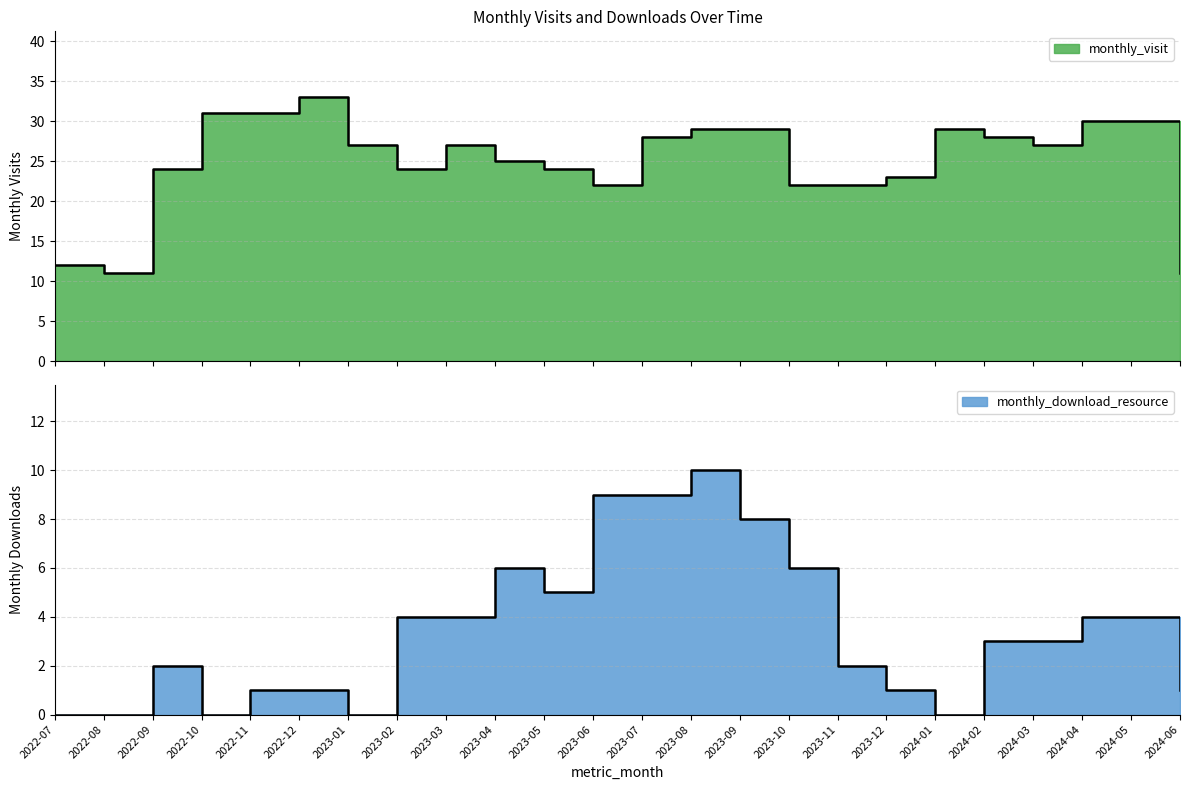

What is the sum of the monthly_visit values at 2023-04 and 2023-03?

52